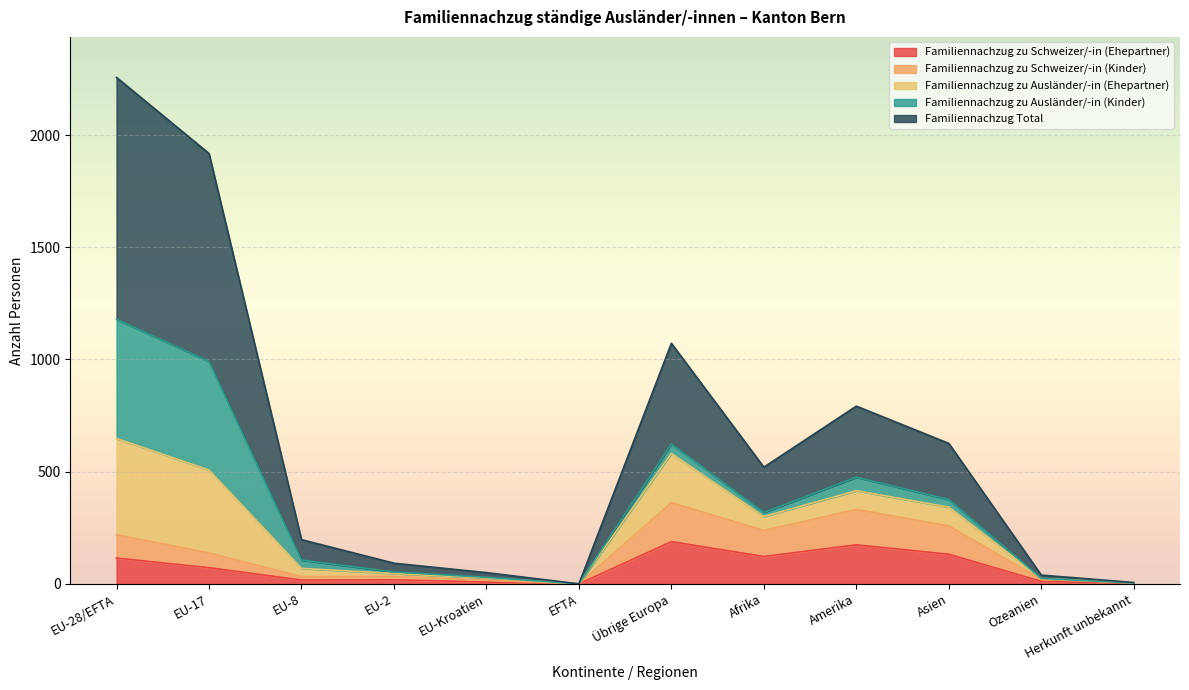

What is the highest value of the Familiennachzug zu Schweizer/-in (Ehepartner) series?

188